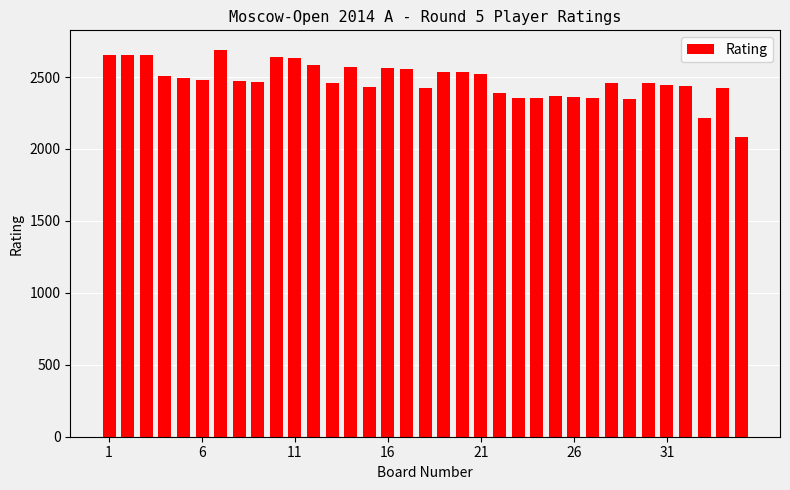

What is the value of the 10th bar from the left?

2642